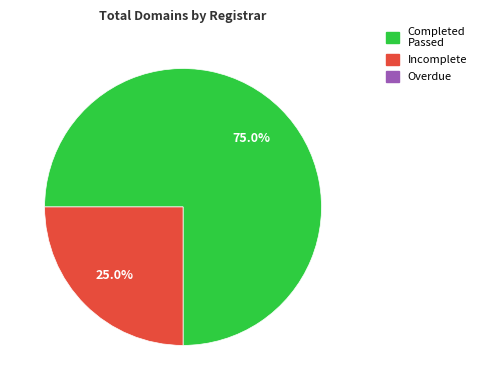

How many segments does this pie chart have?

2